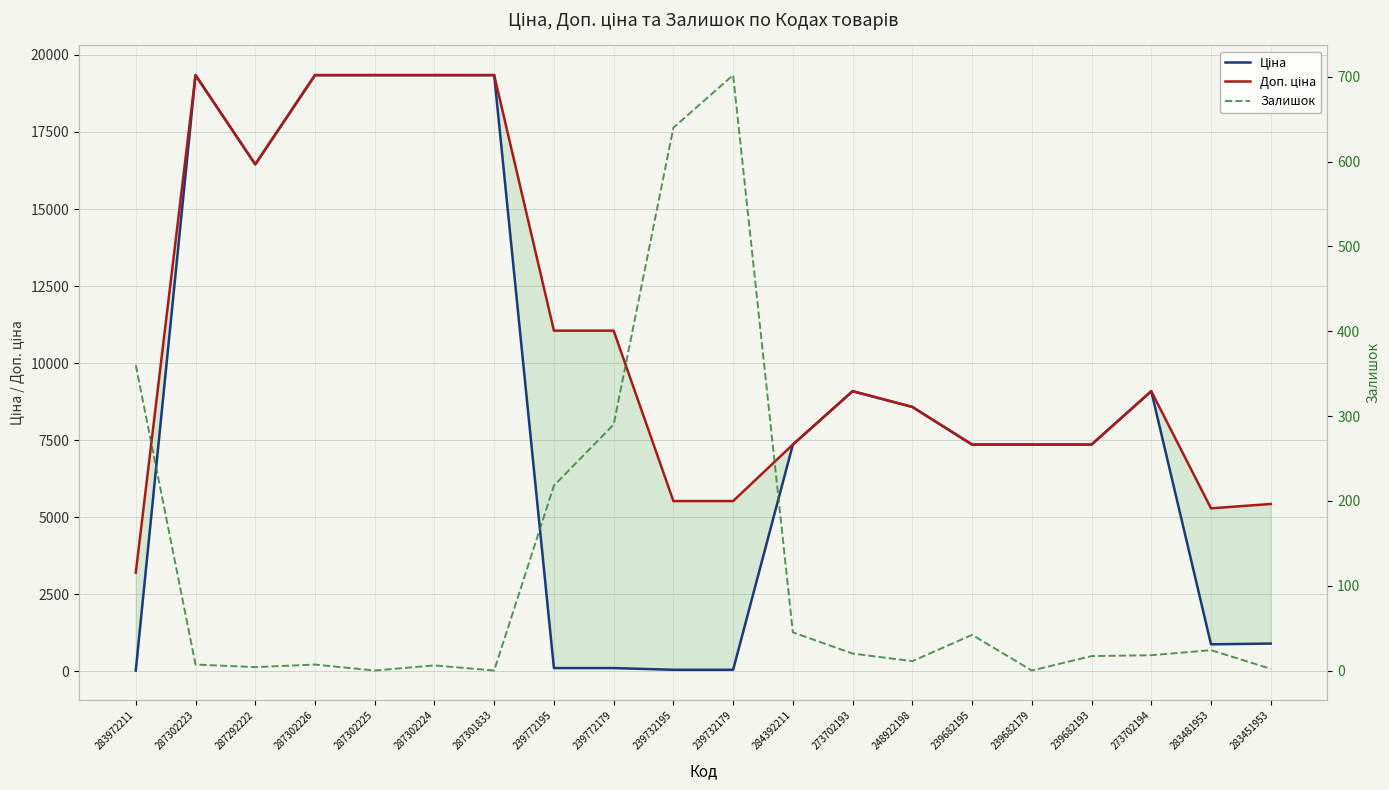

What is the label of the 16th point from the left?

239682179